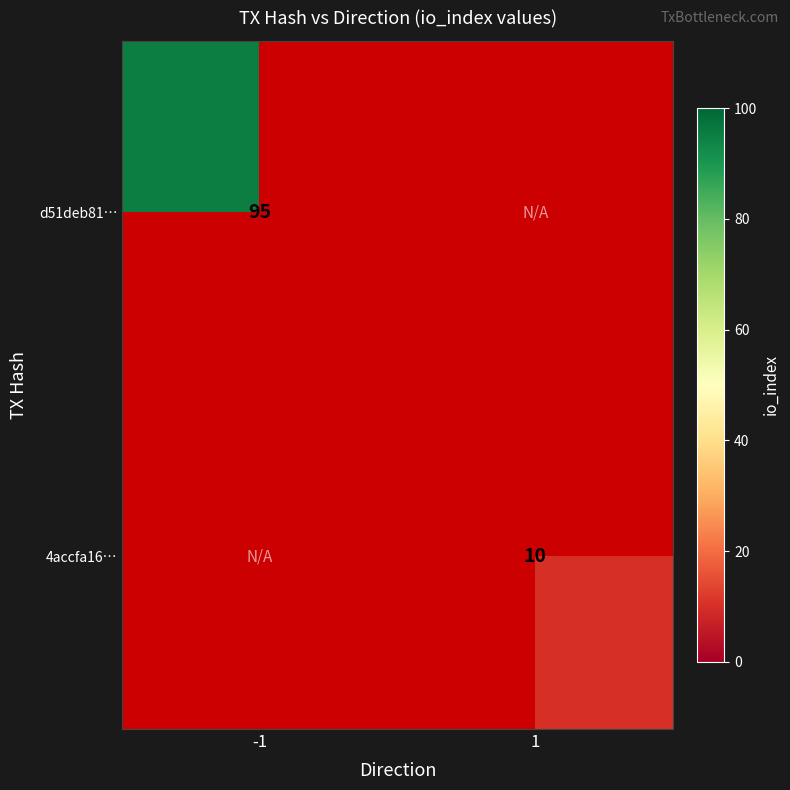

Is it true that 4accfa16… equals 10 at 1?

True